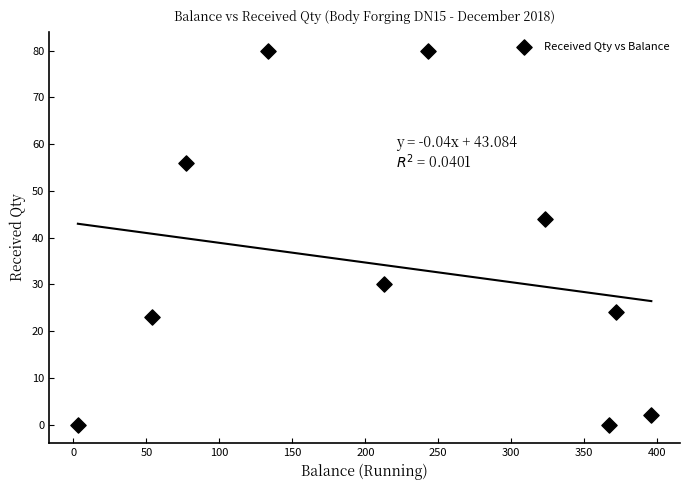

What Y value in the scatter plot is closest to 40?

44